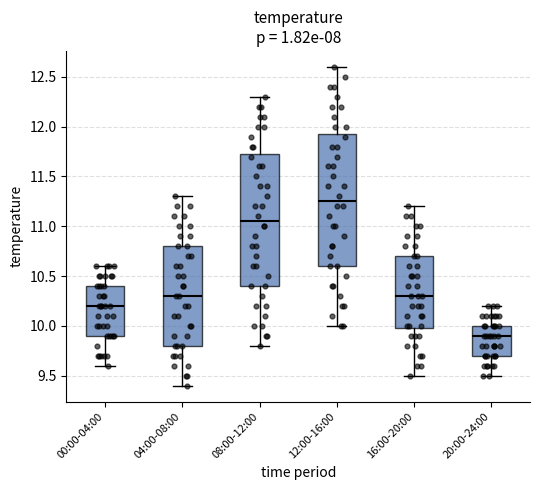

Reading left to right, transcribe this box plot: for each box, give where its median line is, the range the box spans, and where its two whiskers end, as read against the y-axis. The values are not printed on the chart, so give them approximately, as read against the axis.

00:00-04:00: median 10.20, box 9.90 to 10.40, whiskers 9.60 to 10.60
04:00-08:00: median 10.30, box 9.80 to 10.80, whiskers 9.40 to 11.30
08:00-12:00: median 11.05, box 10.40 to 11.75, whiskers 9.80 to 12.30
12:00-16:00: median 11.25, box 10.60 to 11.95, whiskers 10.00 to 12.60
16:00-20:00: median 10.30, box 10.00 to 10.70, whiskers 9.50 to 11.20
20:00-24:00: median 9.90, box 9.70 to 10.00, whiskers 9.50 to 10.20